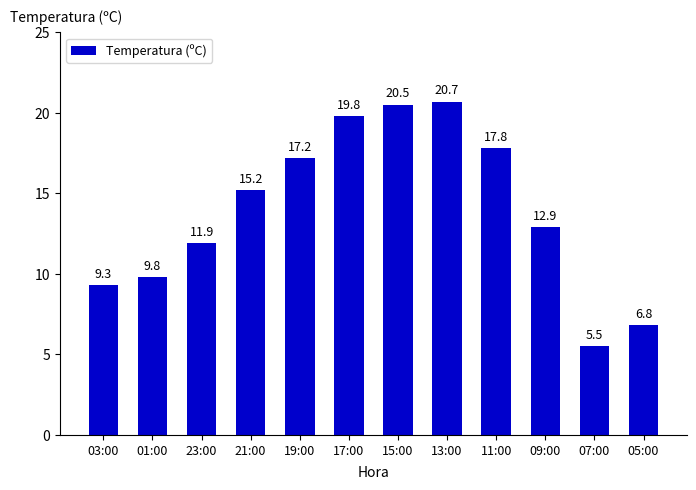

What is the ratio of the value at 21:00 to the value at 03:00?

1.6